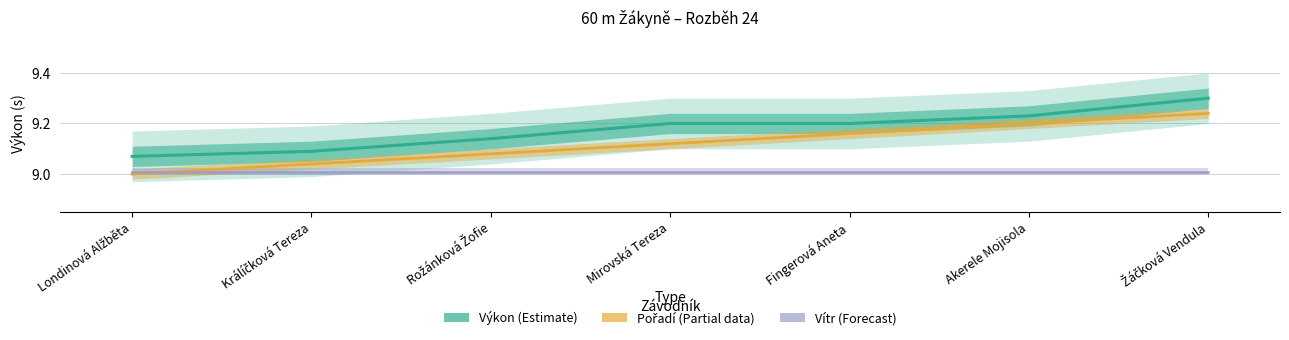

Which series has the largest range (max minus min)?

Pořadí (škálováno)